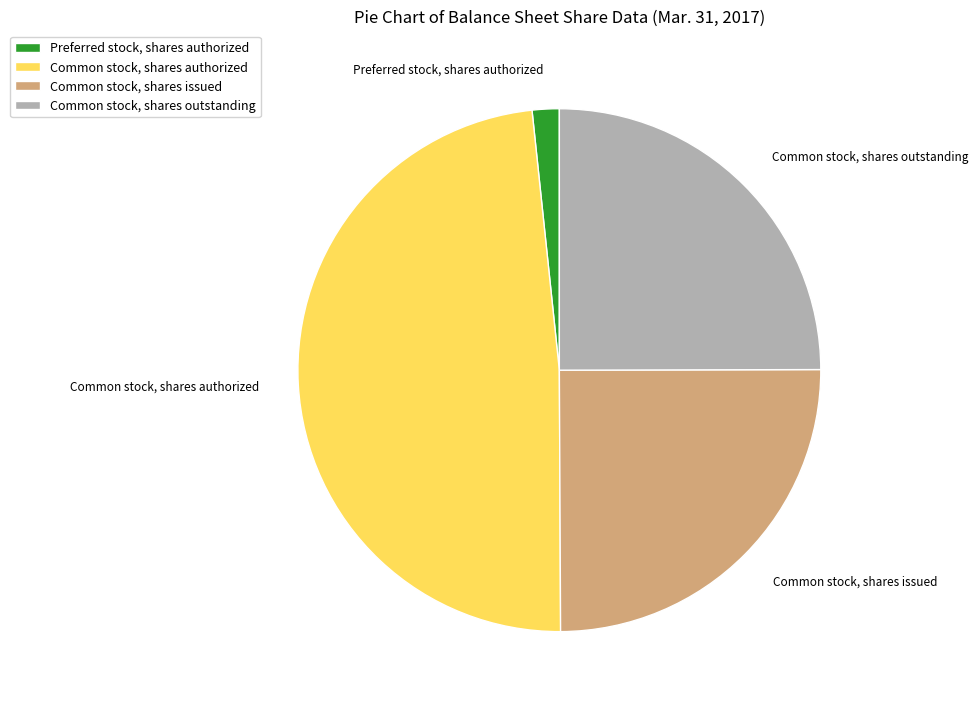

Is there any slice that represents more than half of the pie?

No